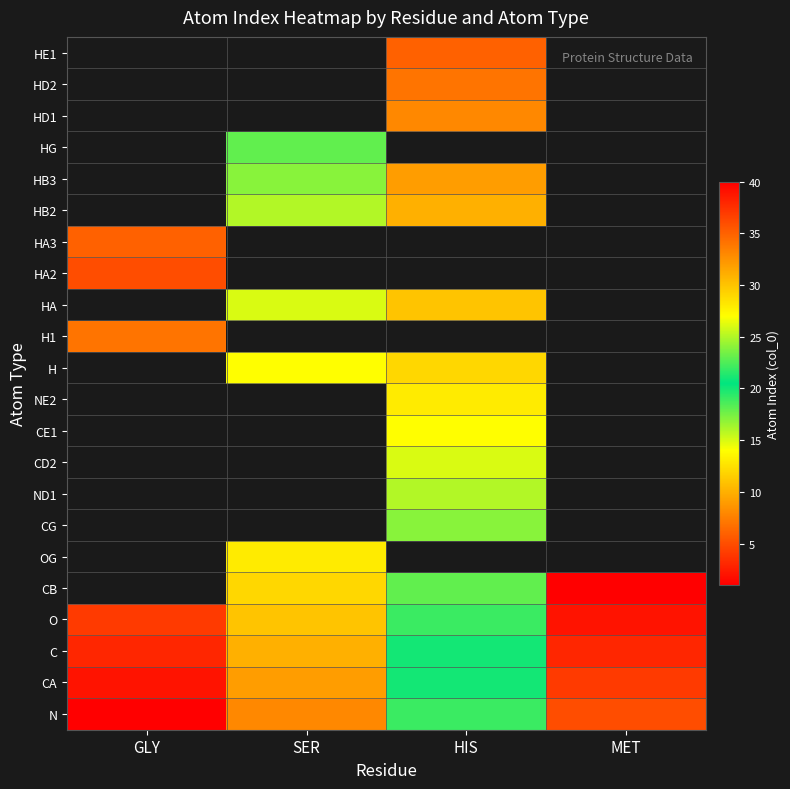

The value of HB2 at HIS is 31.0. True or false?

True